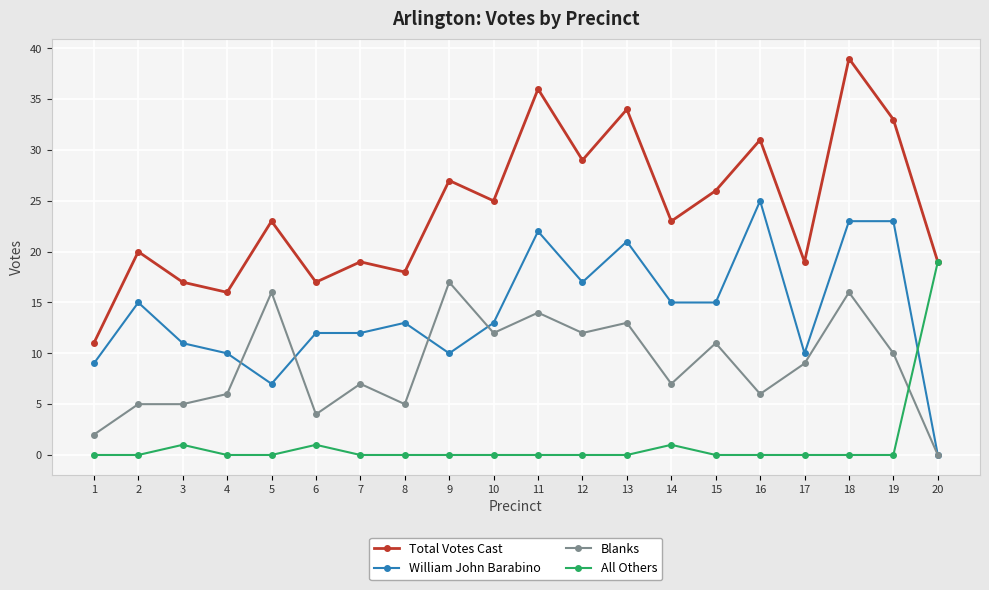

Where is the first local minimum for Total Votes Cast?

4